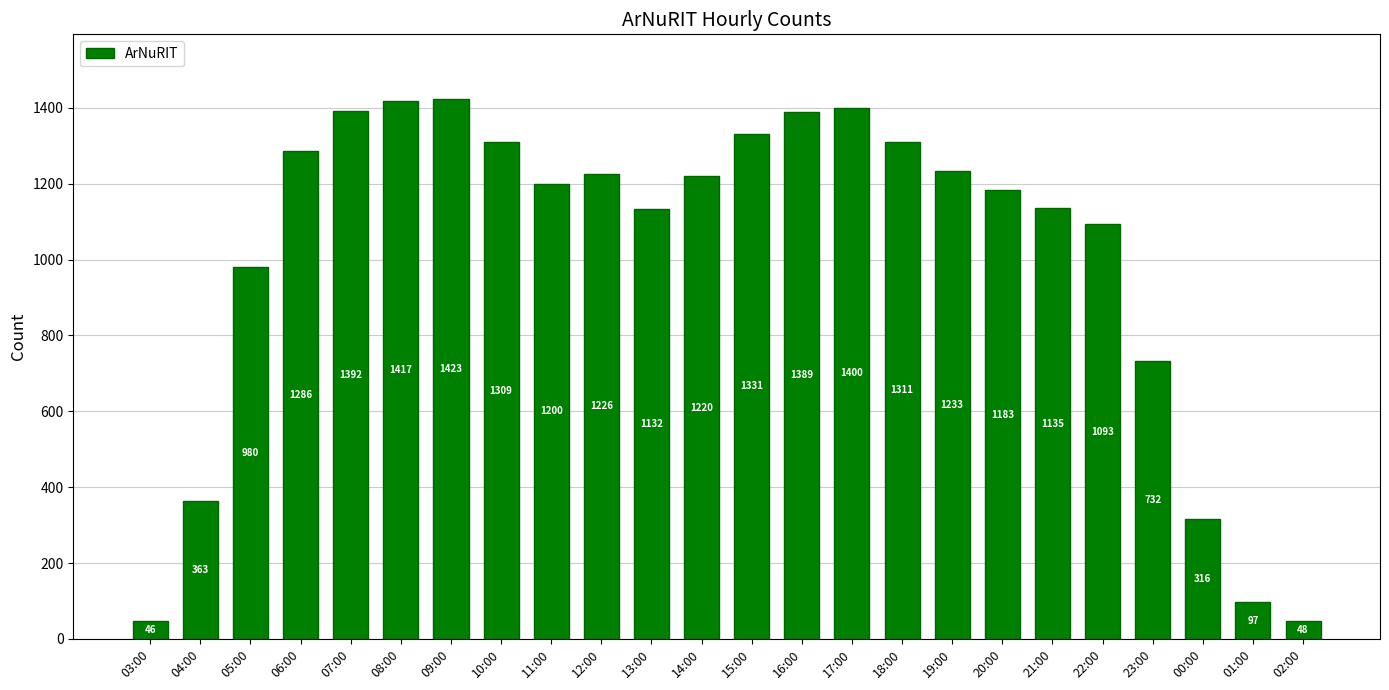

What position from the right is 03:00?

24